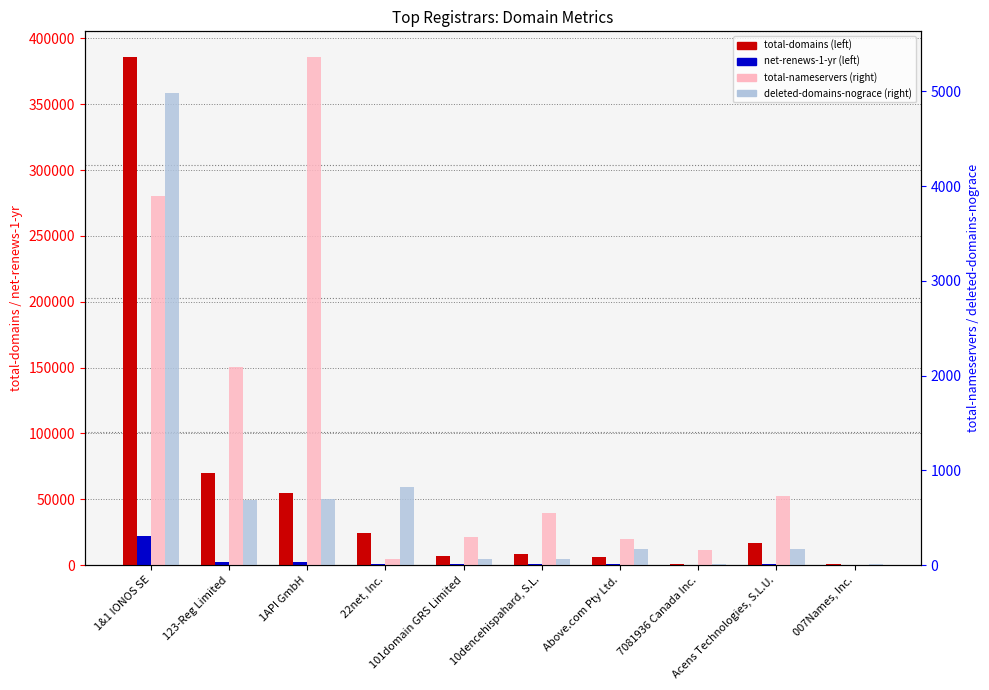

Between Above.com Pty Ltd. and 007Names, Inc., which is larger?

Above.com Pty Ltd.